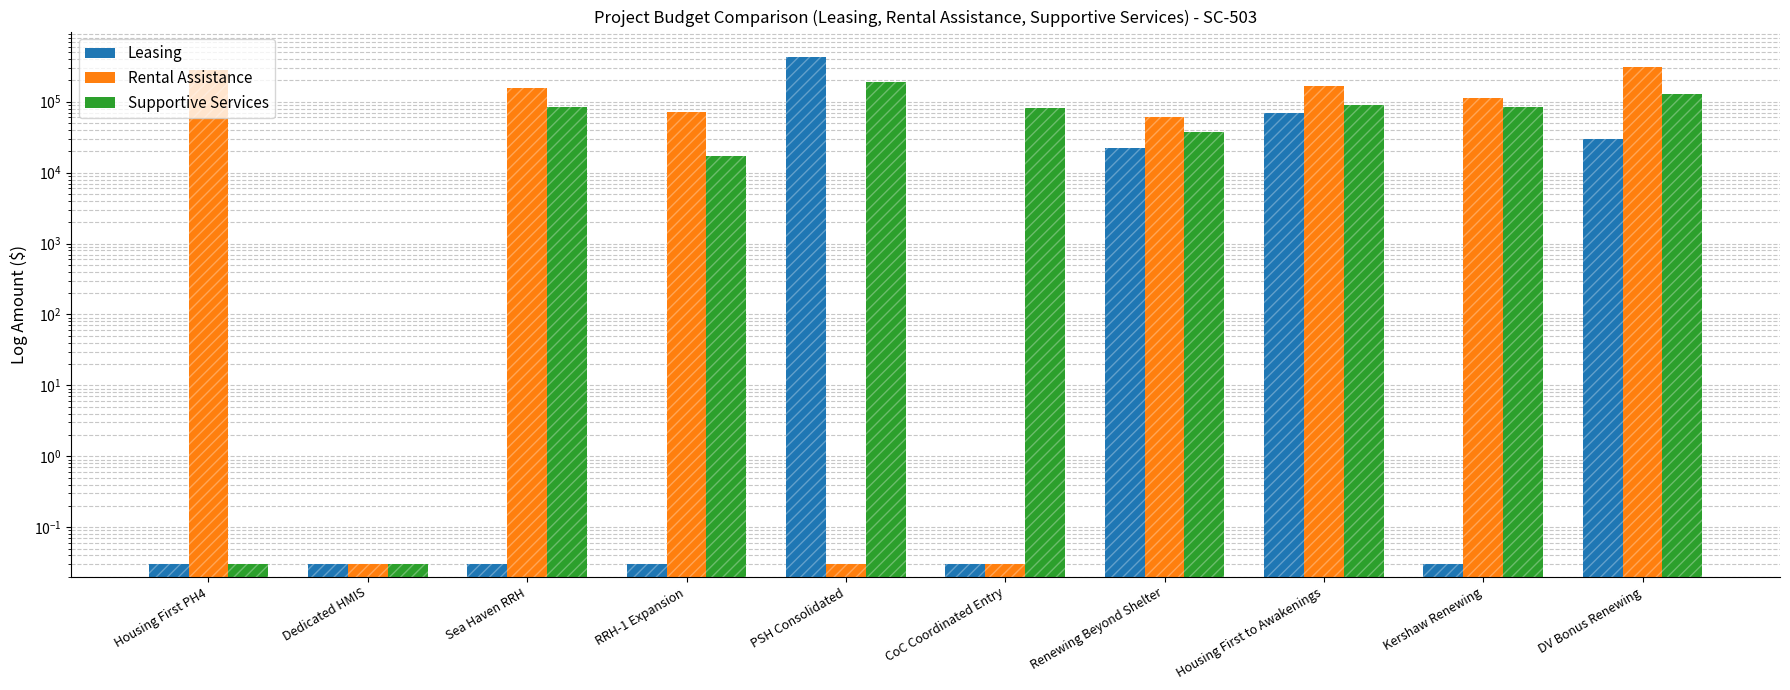

At which category is the sum across all series the highest?

PSH Consolidated